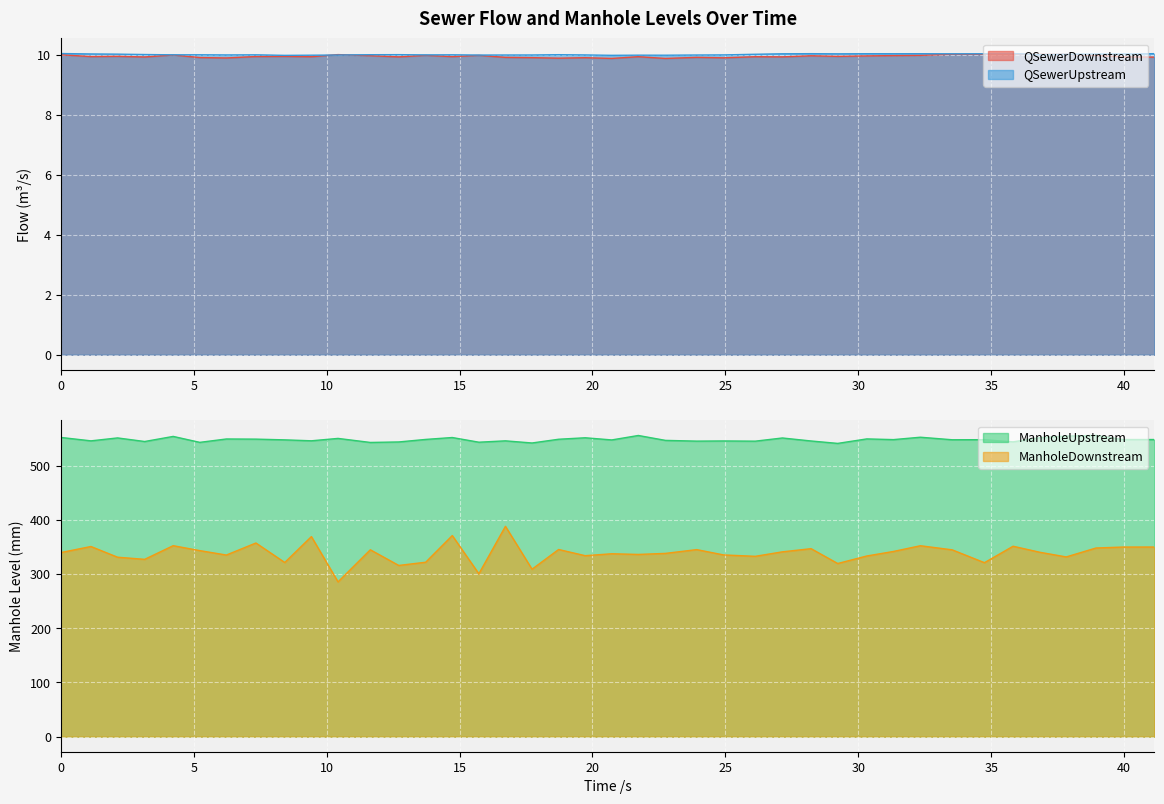

The value of QSewerUpstream at 19.725 is 2.8. True or false?

False